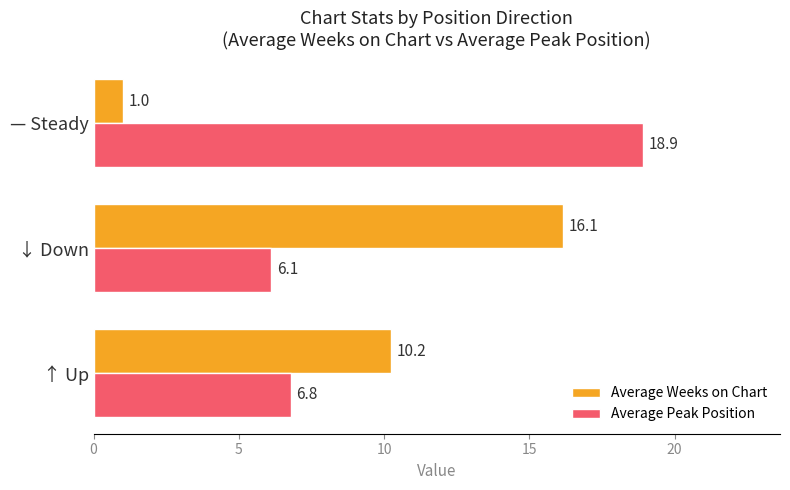

Which series changed the most between ↑ Up and ↓ Down?

Average Weeks on Chart